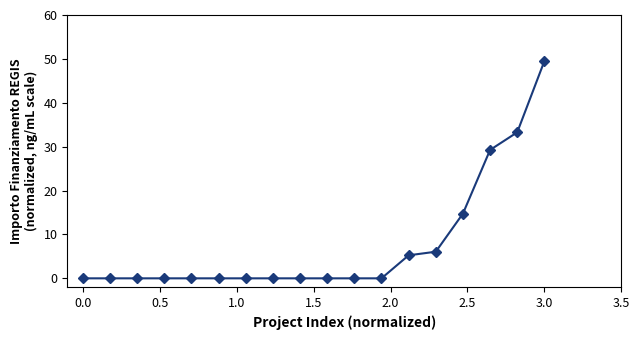

What is the difference between the second highest and minimum values?

33.3